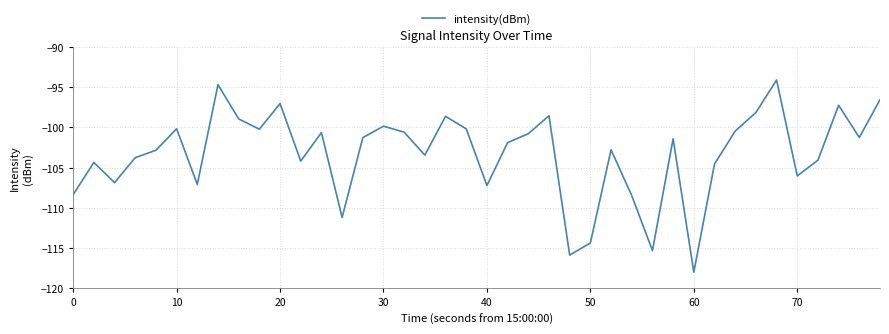

What is the greatest value displayed?

-94.1